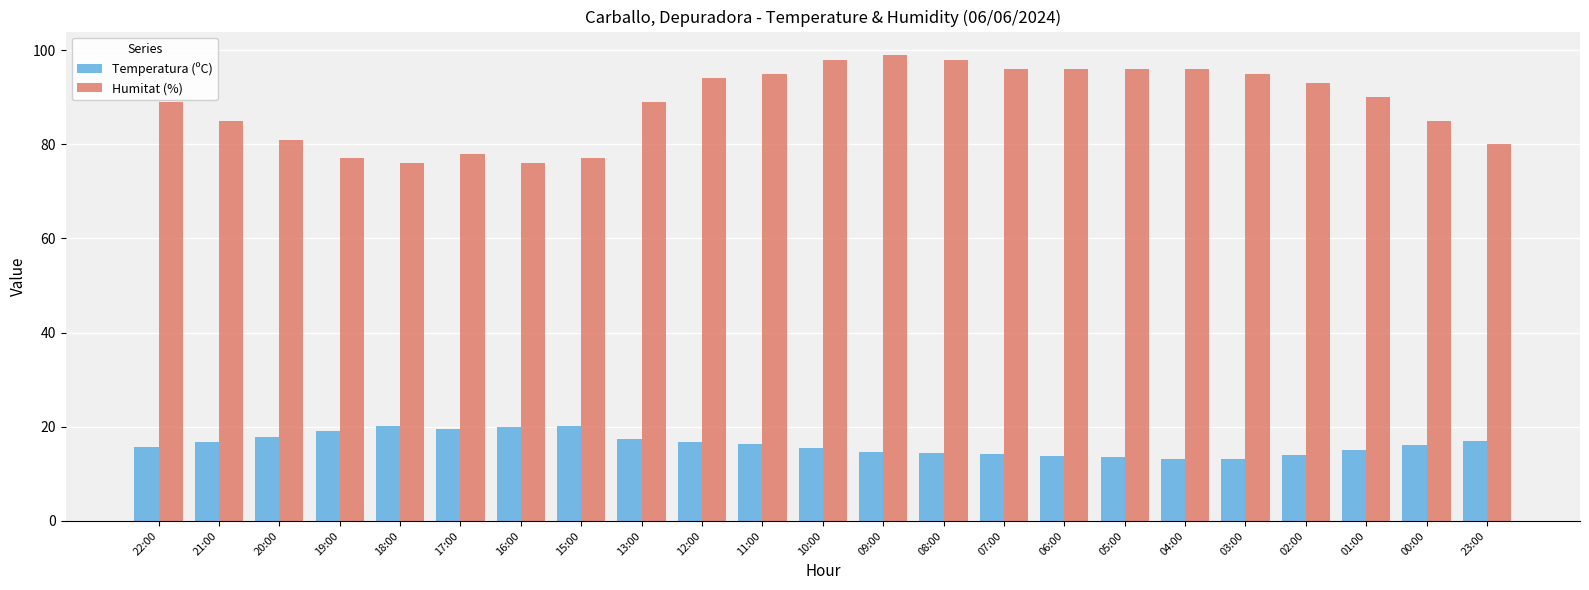

Count the number of data series in this chart.

2